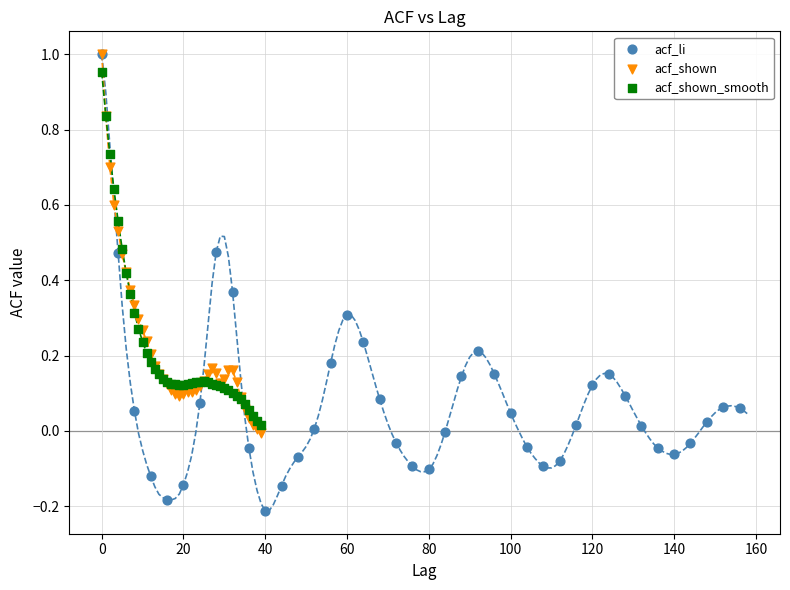

What are all the series names shown in the legend?

acf_li, acf_shown, acf_shown_smooth